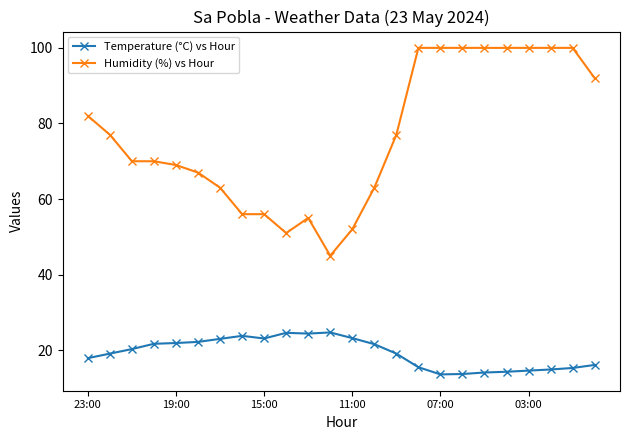

What is the minimum value shown in the chart?

13.6